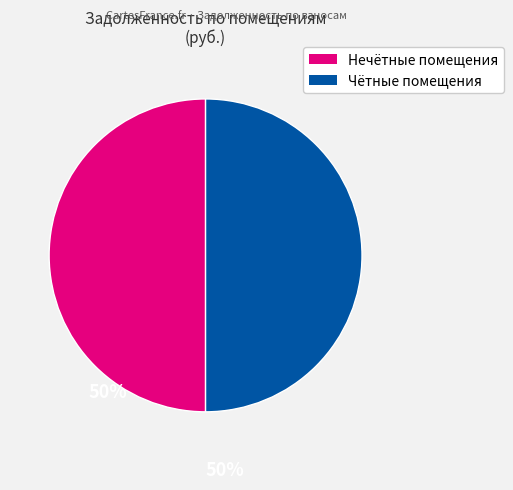

How many segments does this pie chart have?

2